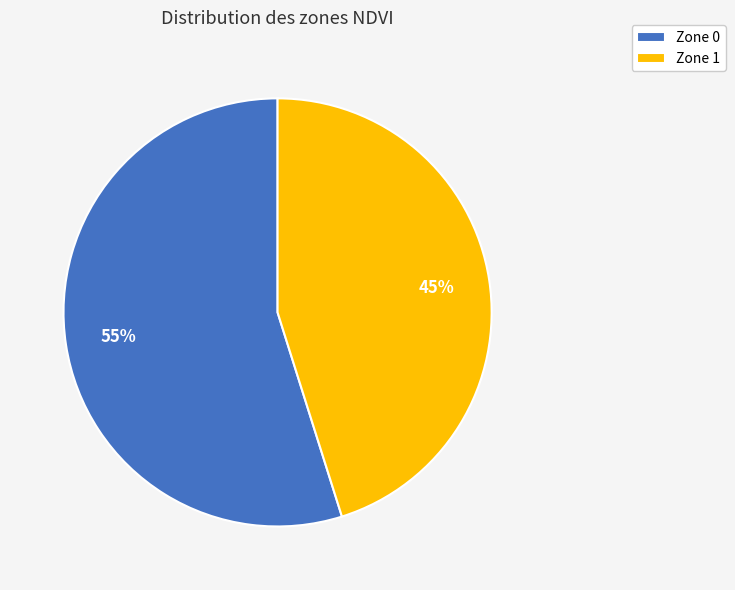

To the nearest percent, what is the difference between the largest and smallest slice percentages?

10%